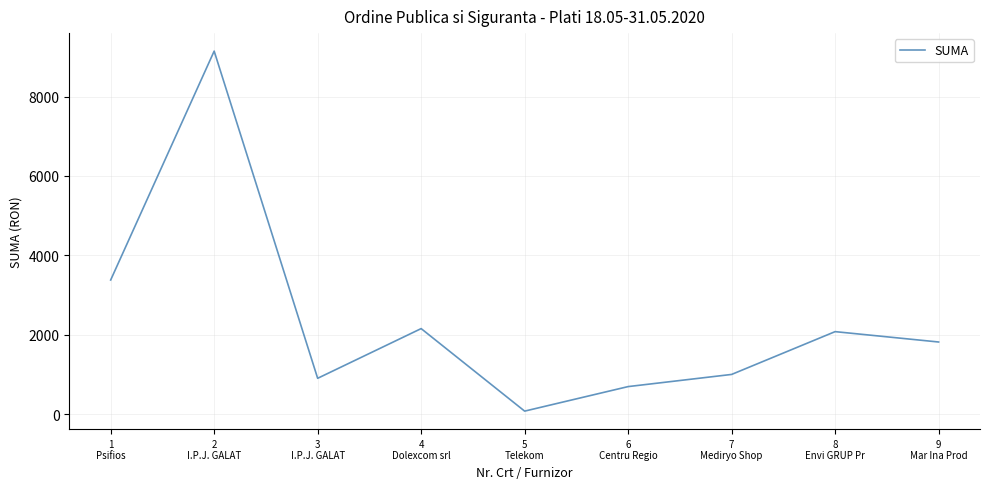

Approximately how many times larger is the value at 2
I.P.J. GALAT compared to 8
Envi GRUP Pr?

4.4